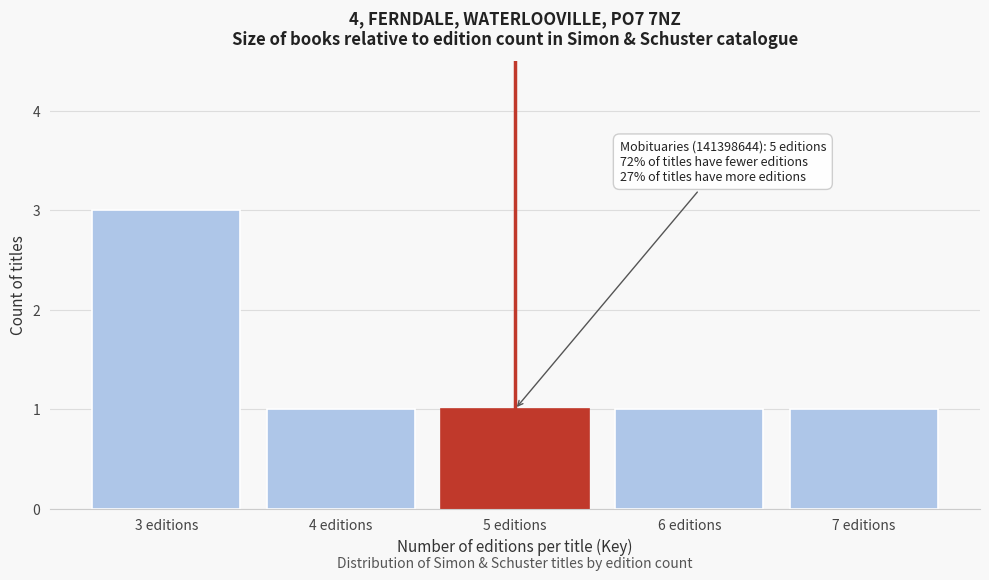

Reading left to right, transcribe all the data shown in this chart.

3	1	1	1	1